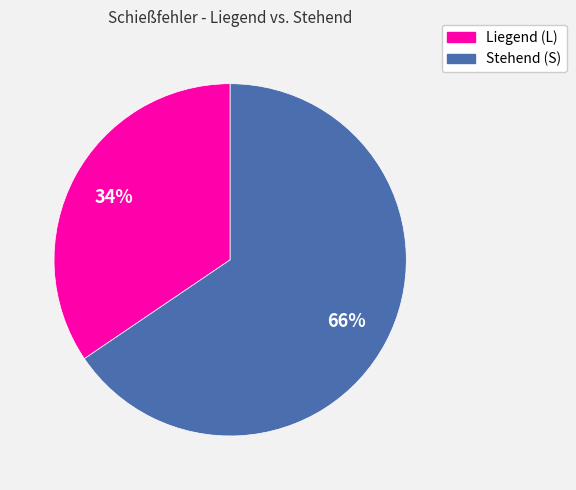

To the nearest percent, what is the average slice percentage?

50%